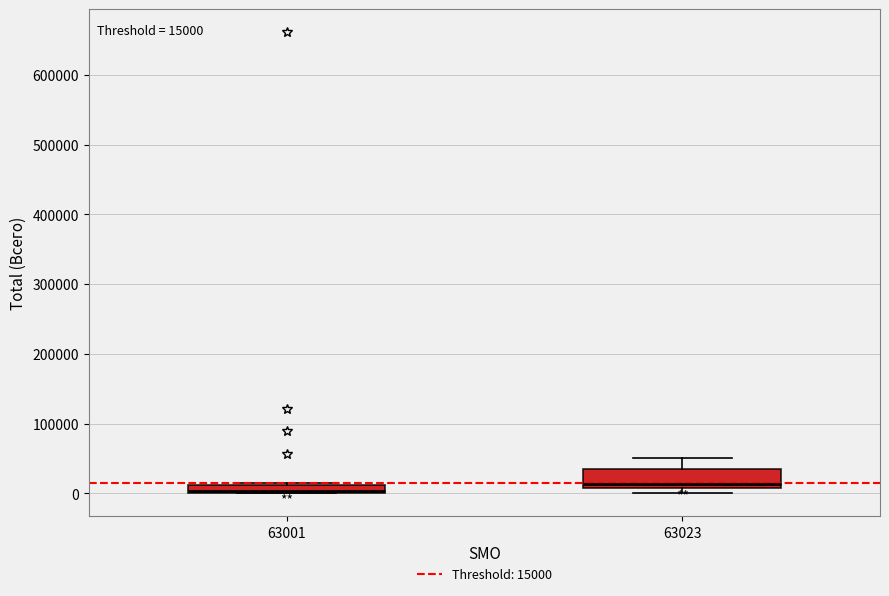

Which box is the tallest, from its lower edge to its upper edge?

63023